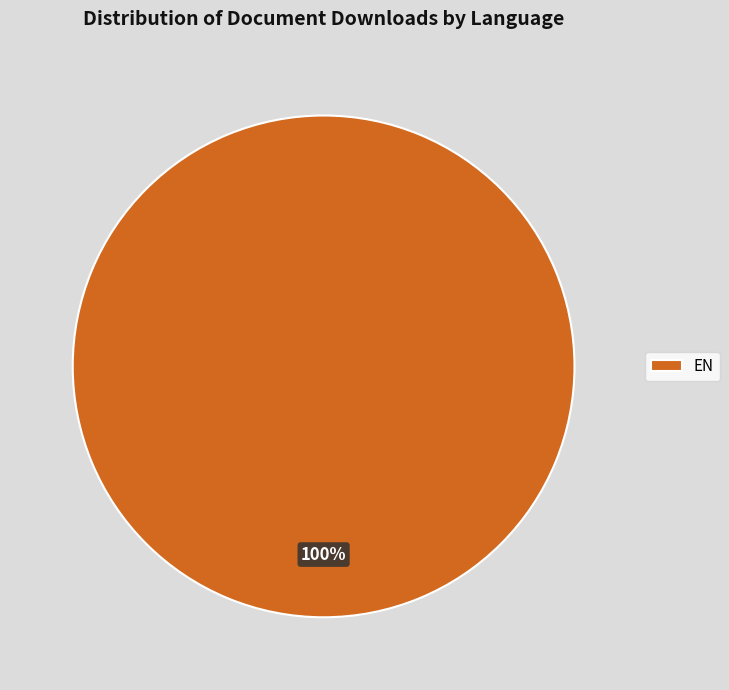

Is it true that EN is 100% of the pie?

True